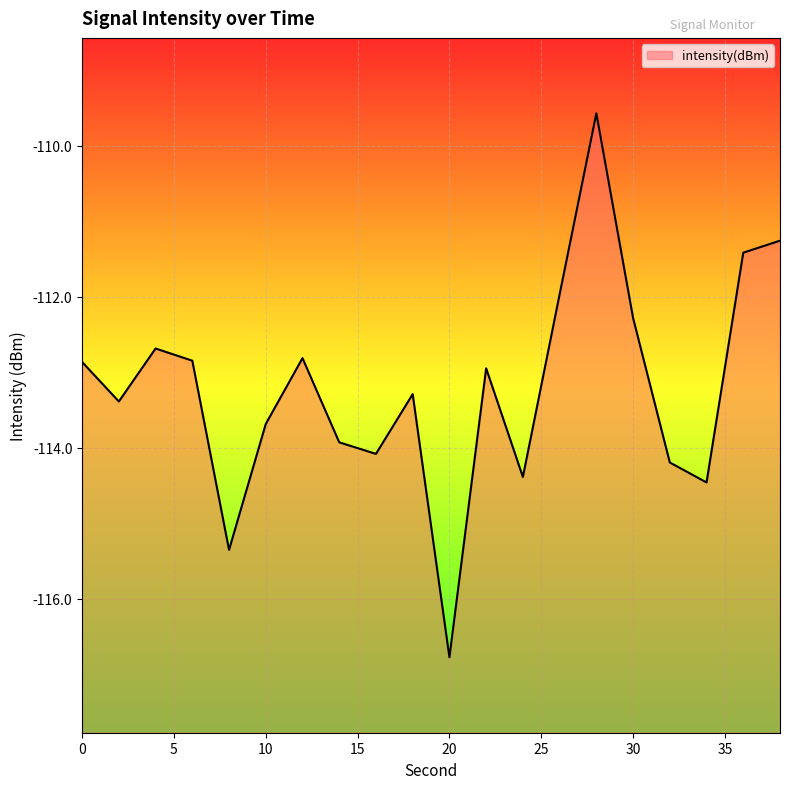

Reading left to right, what are all the values shown in this chart?

-112.9	-113.4	-112.7	-112.8	-115.4	-113.7	-112.8	-113.9	-114.1	-113.3	-116.8	-112.9	-114.4	-112.0	-109.6	-112.3	-114.2	-114.5	-111.4	-111.3